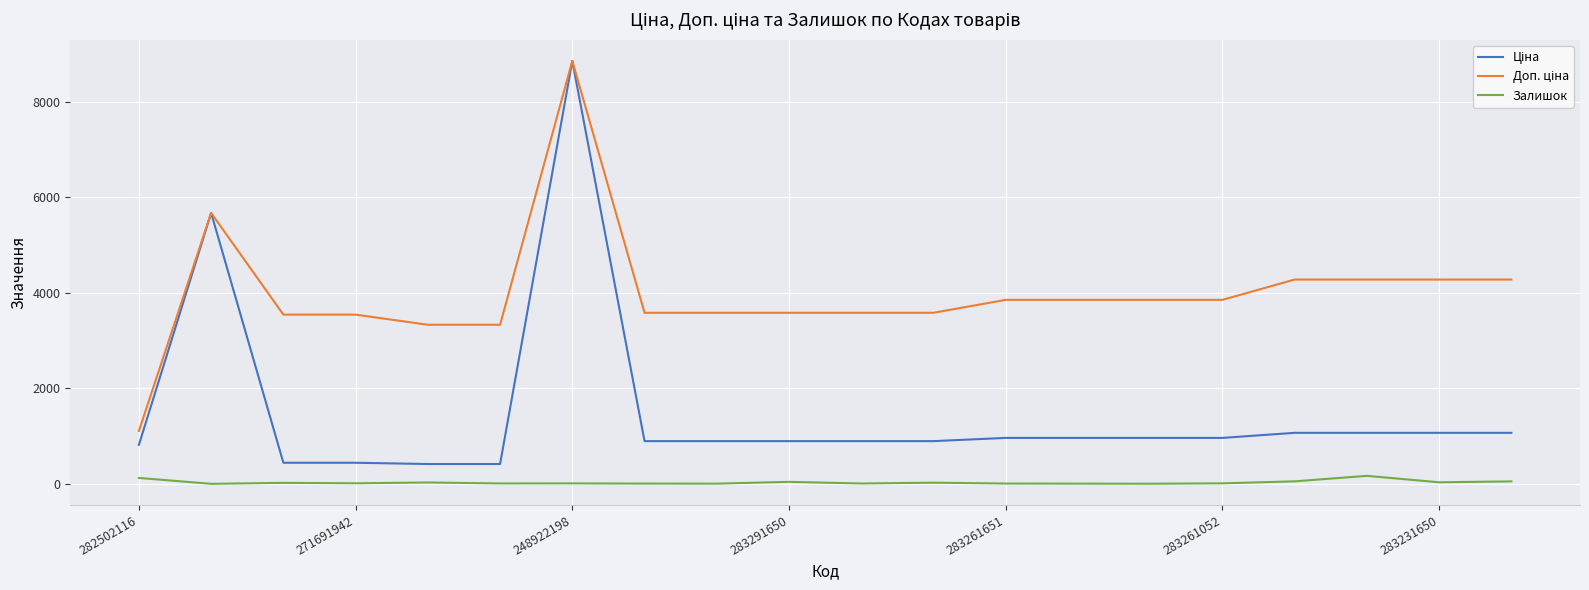

What is the maximum value shown in the chart?

8856.7